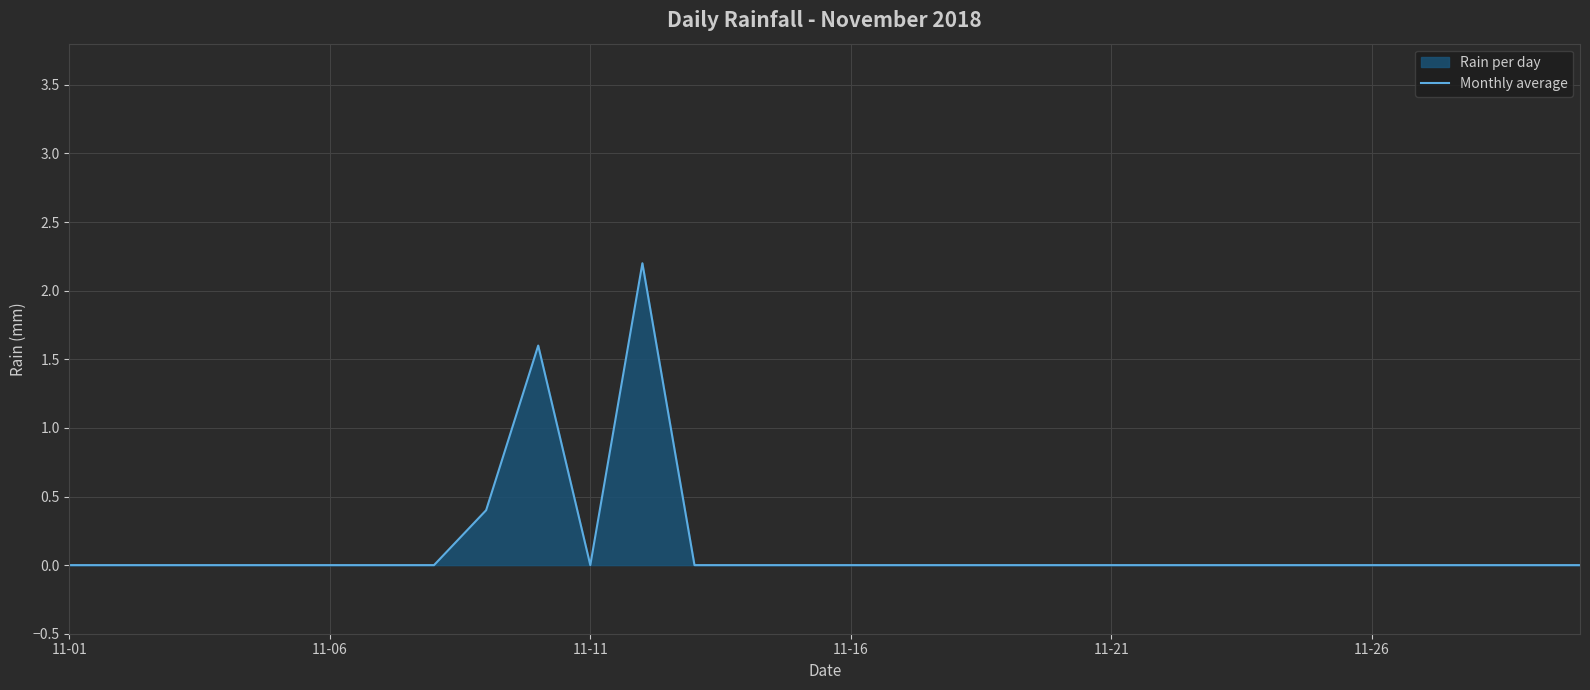

Is it true that the value at 19 is 0.0?

True